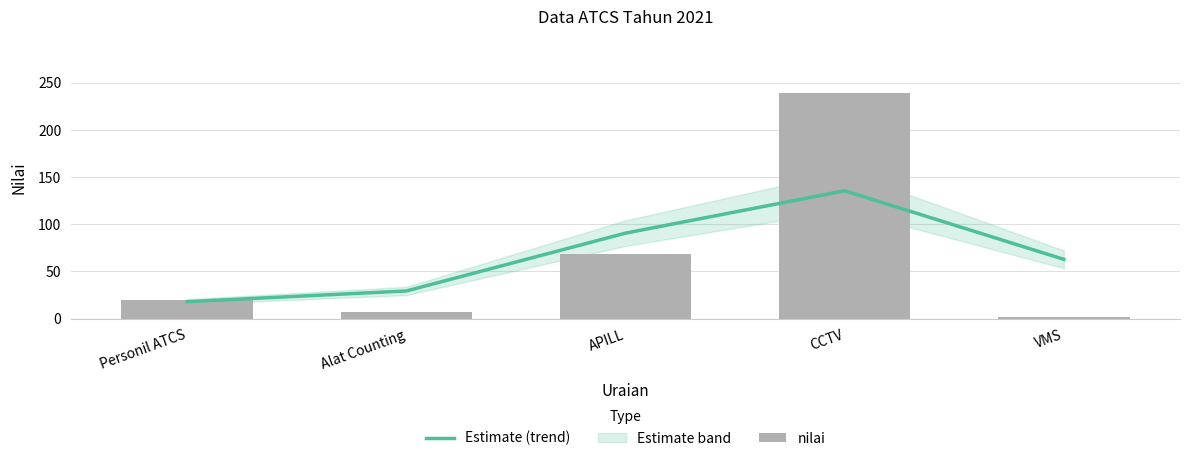

Is the value of Estimate (trend) at VMS greater than the value of nilai at APILL?

No